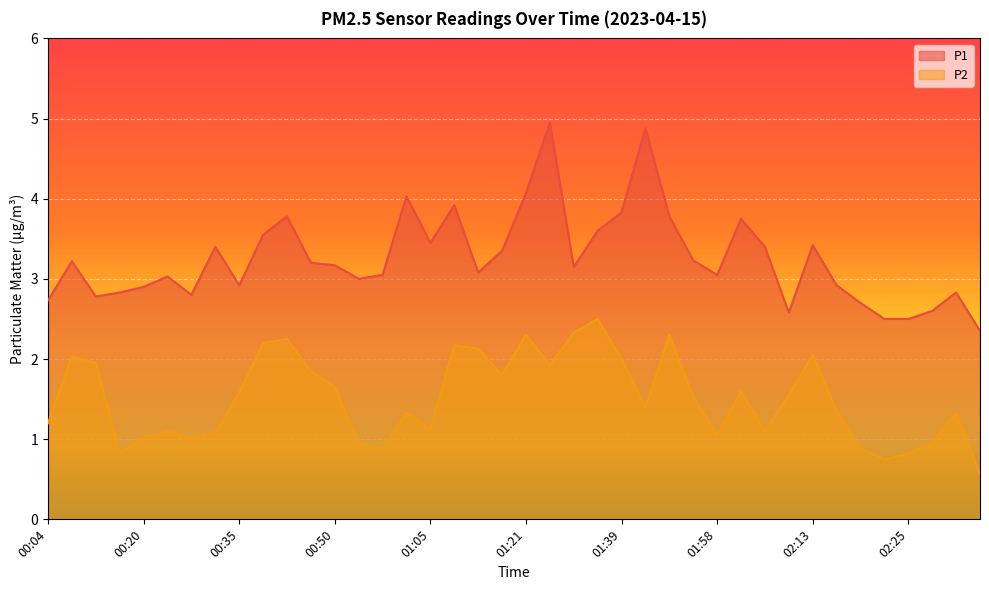

How many interior local peaks does the P1 series have?

11